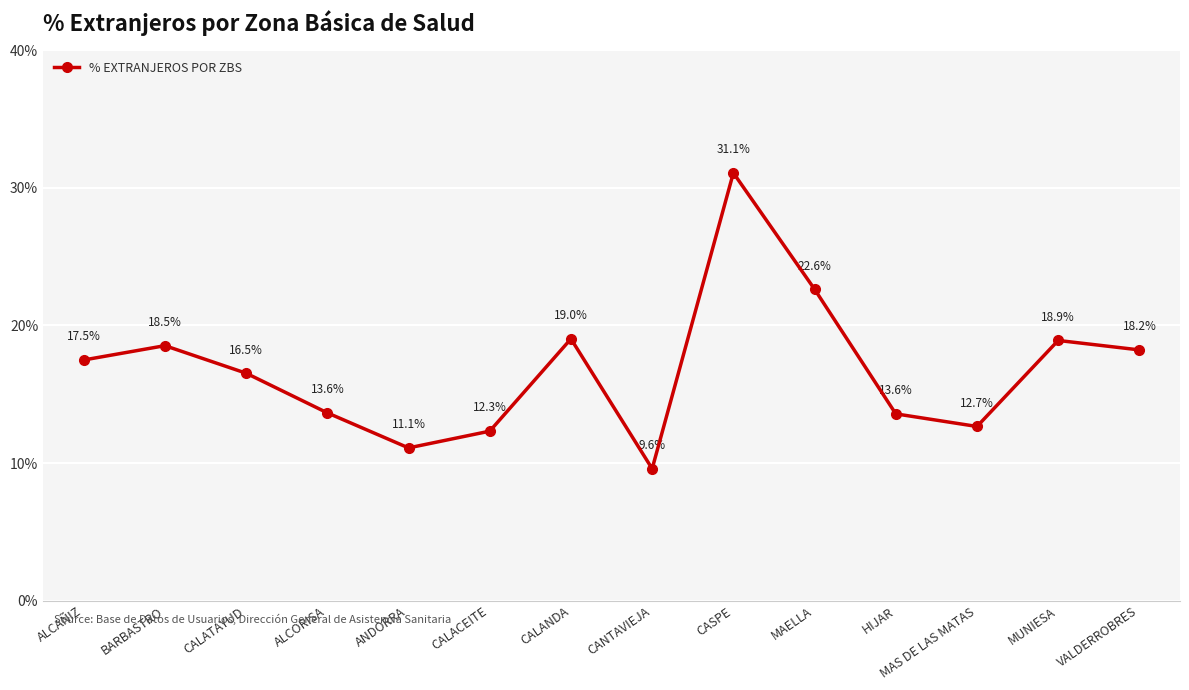

What is the label of the 9th point from the right?

CALACEITE